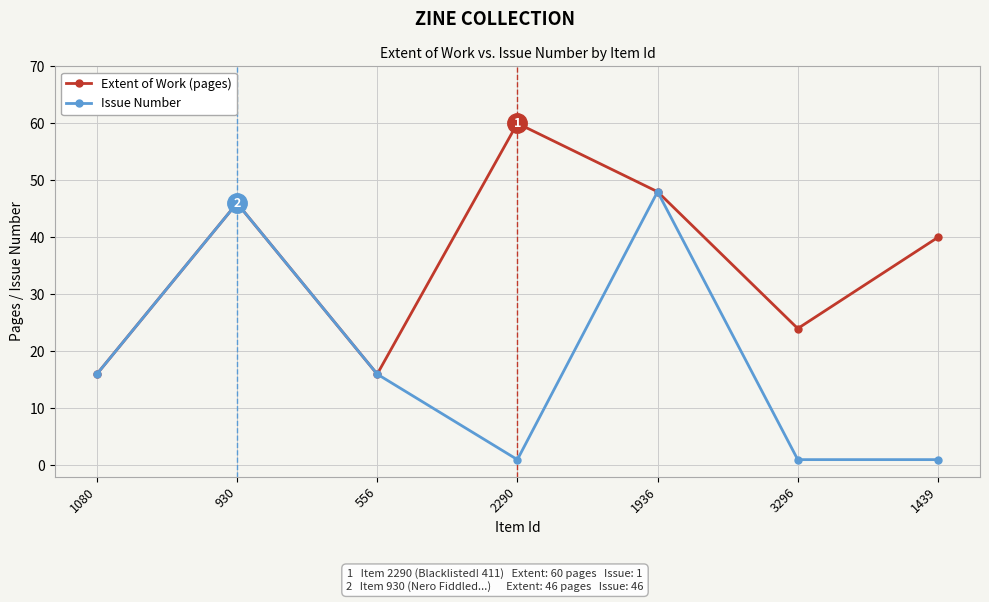

What is the difference between the maximum and minimum values in the Issue Number series?

47